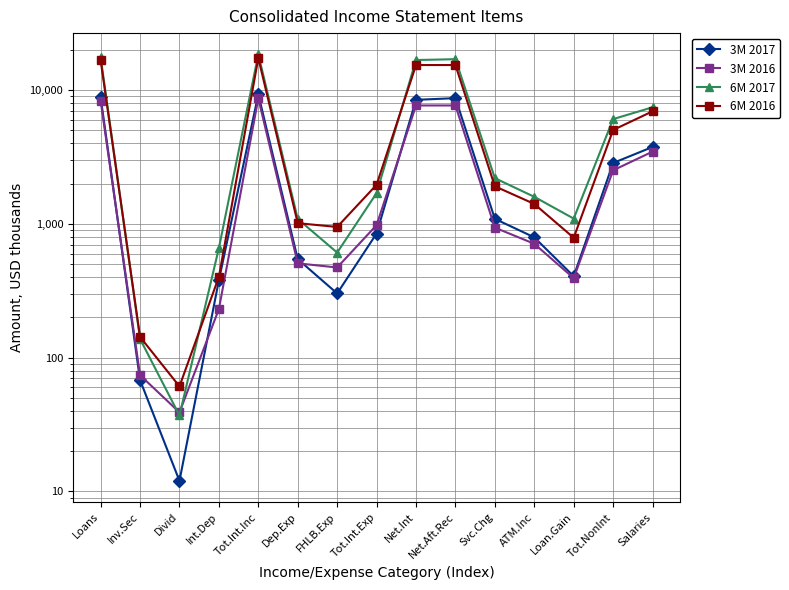

What is the difference between the highest and lowest values at Svc.Chg?

1258